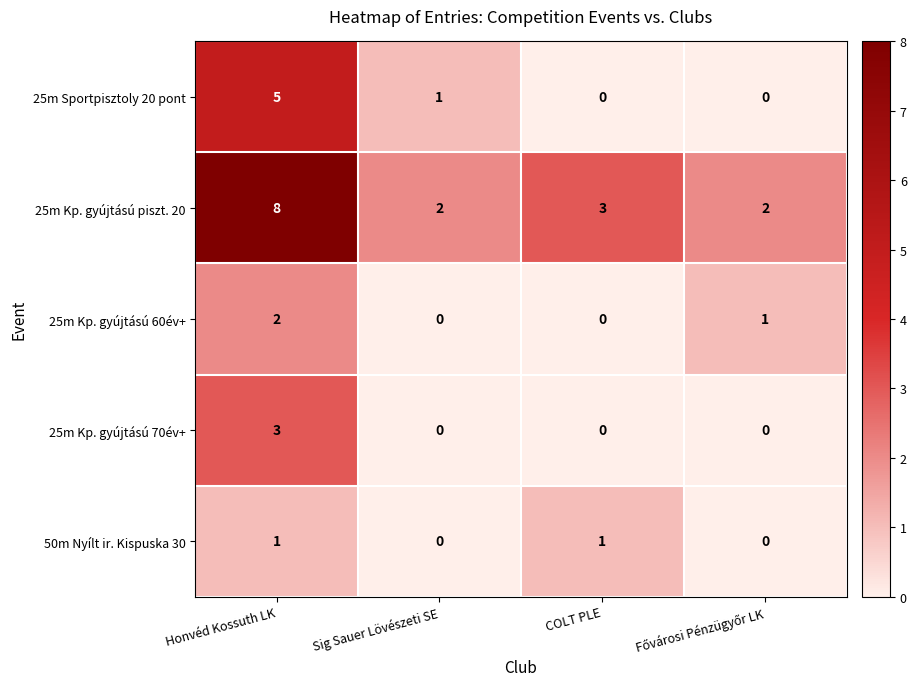

Is it true that 50m Nyílt ir. Kispuska 30 equals 1 at Honvéd Kossuth LK?

True